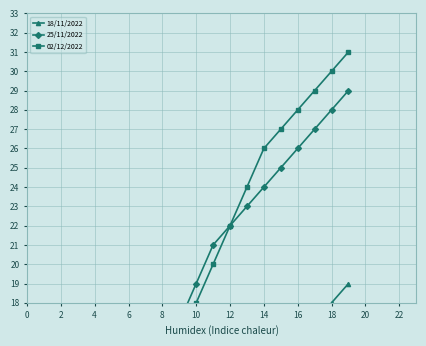

How many lines are shown in the chart?

3